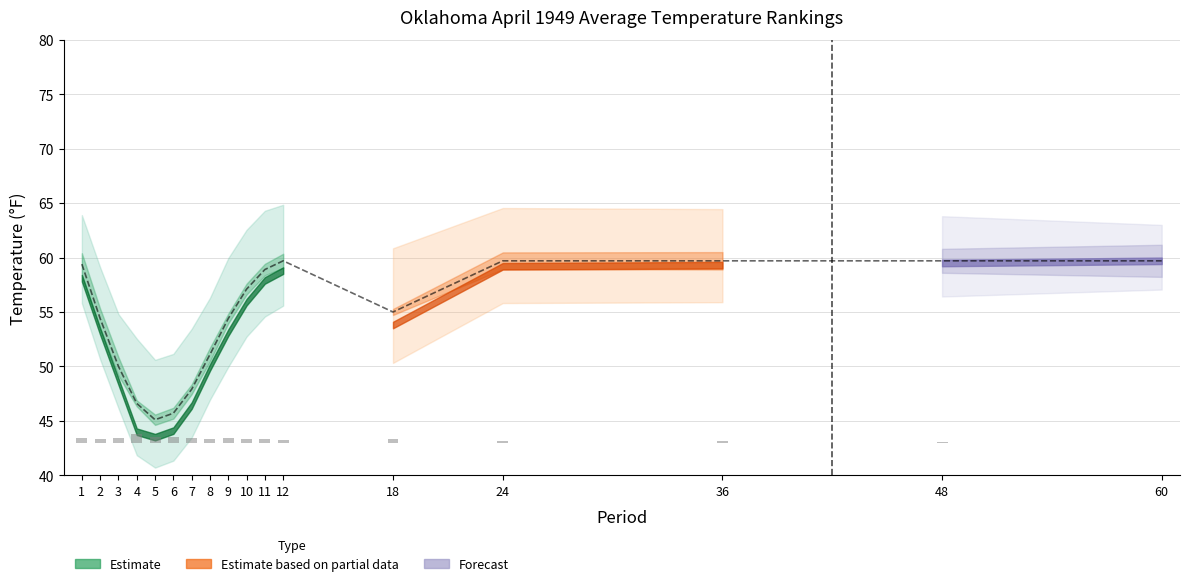

What is the value of the 16th bar from the left?

59.7